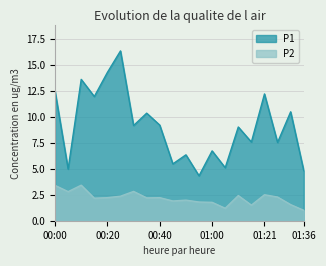

How many interior local valleys does the P1 series have?

8